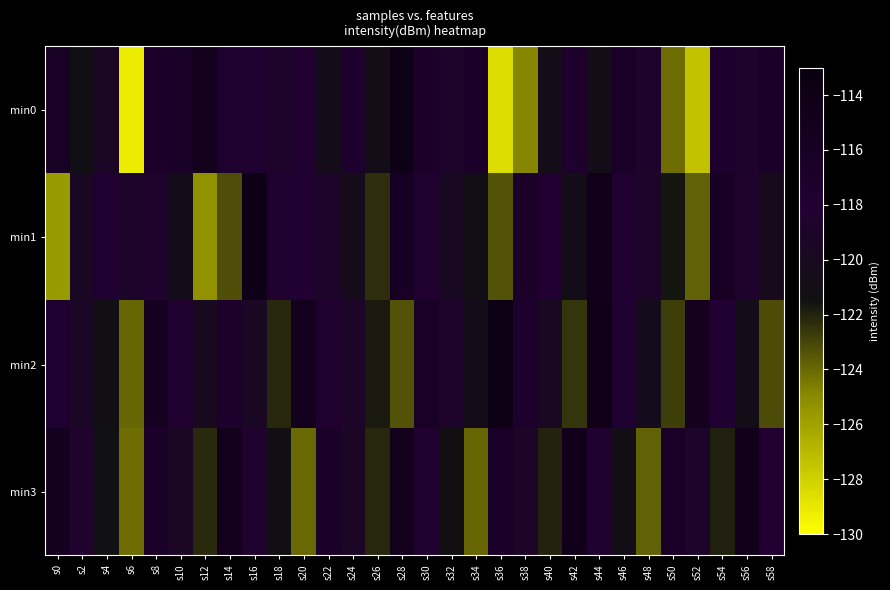

Which has a higher value, s30 or s4?

s30